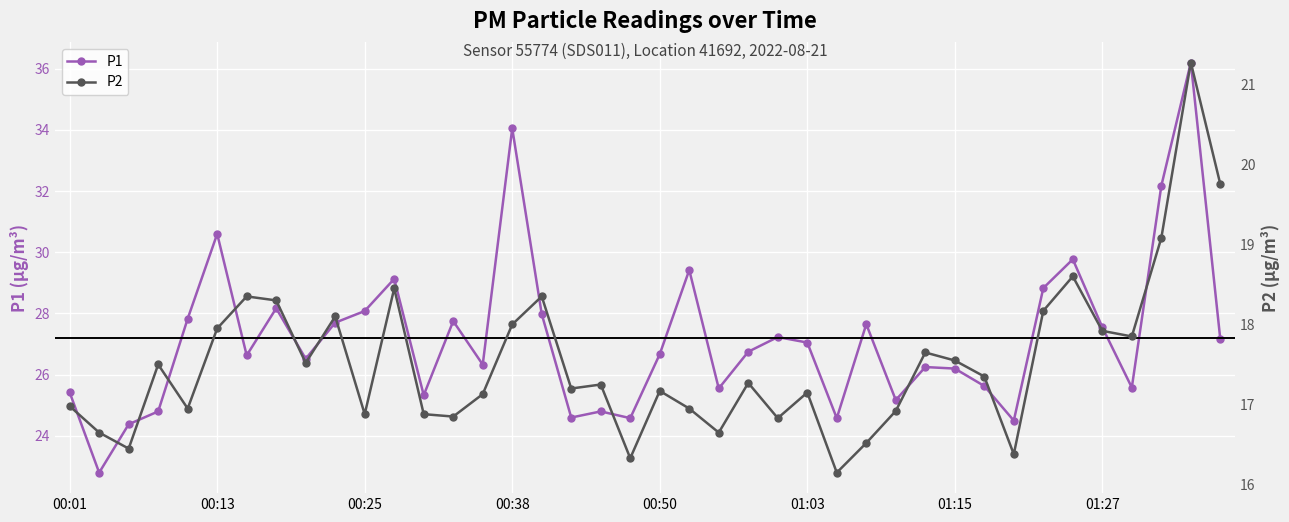

Is it true that P2 equals 16.3 at 19?

True